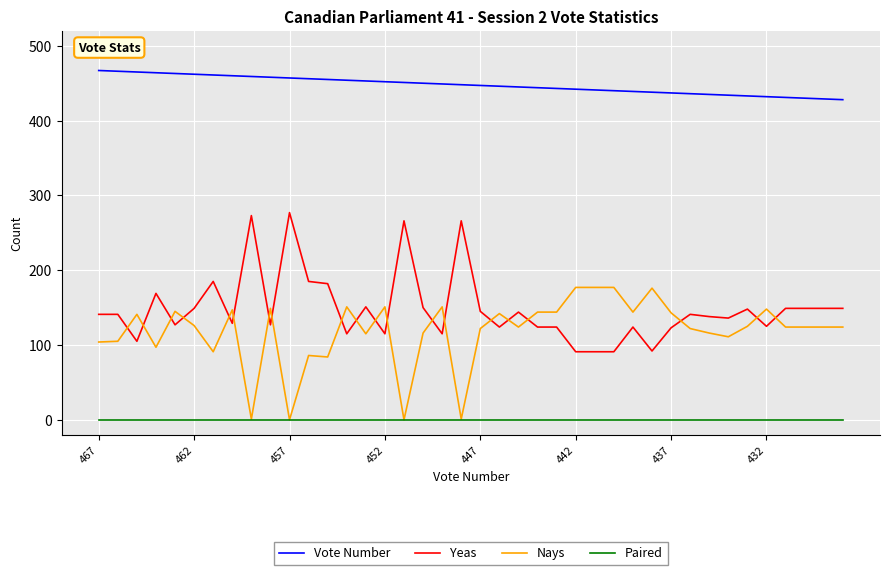

What is the maximum value shown in the chart?

467